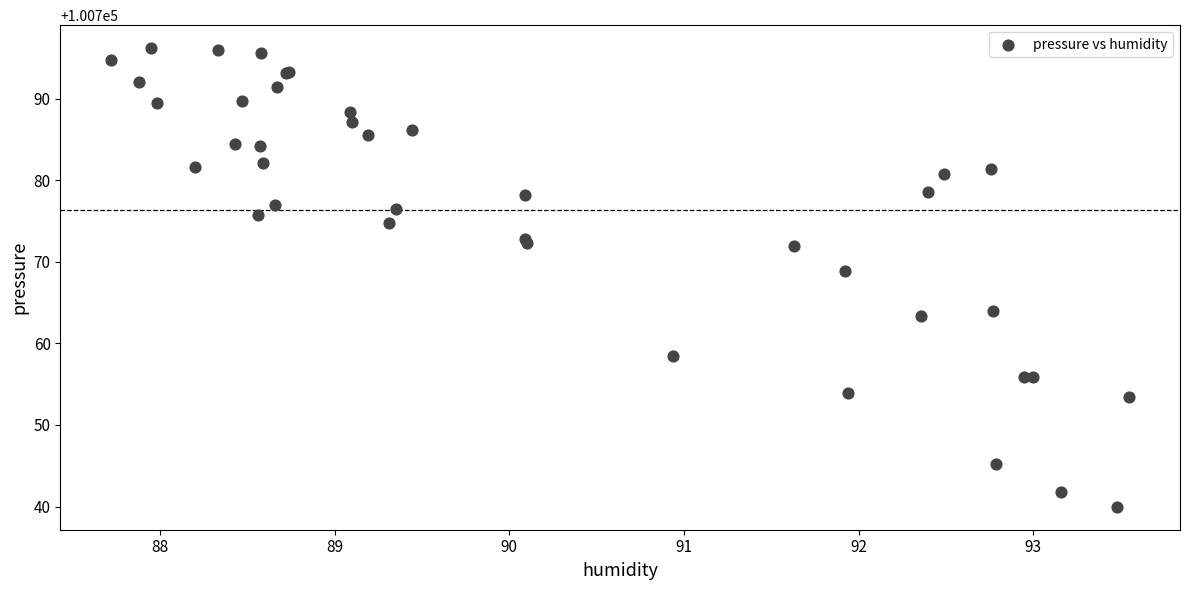

What Y value in the scatter plot is closest to 100768?

100768.8